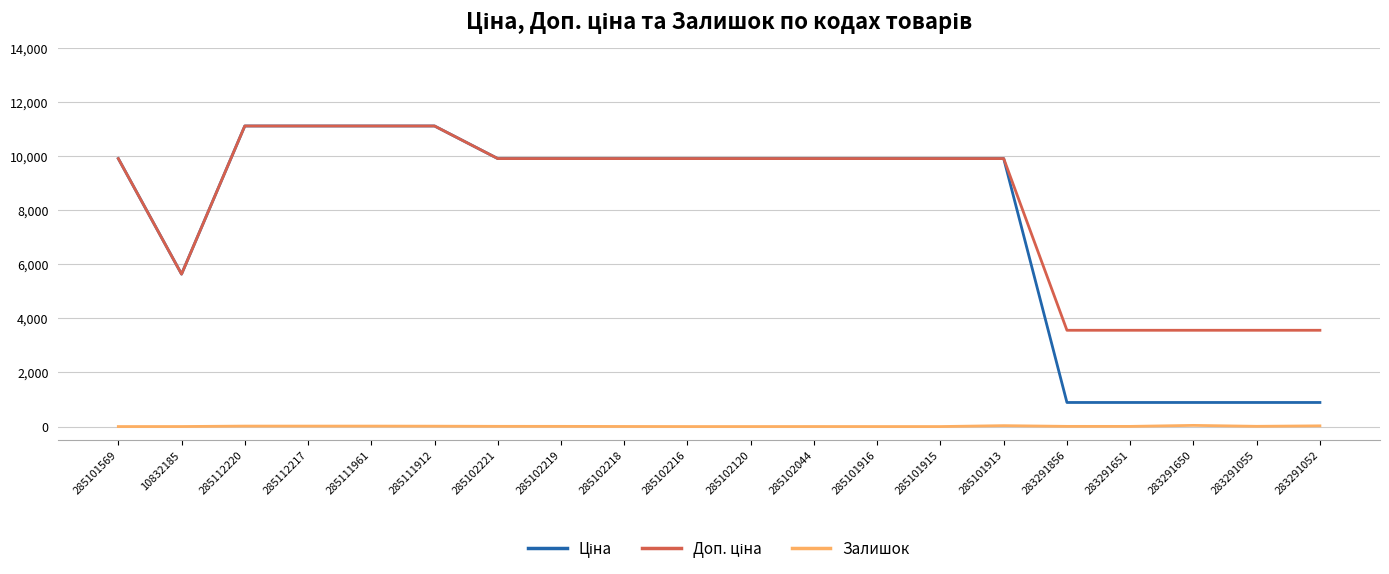

The Залишок series shows 26.0 at 283291052. True or false?

True